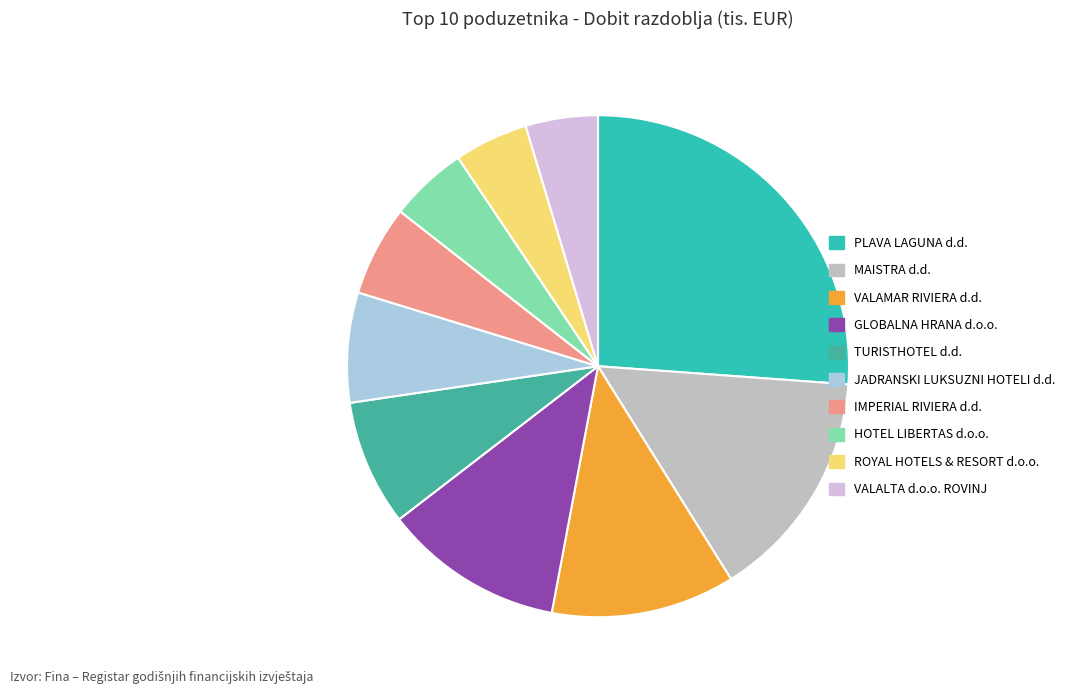

Which has a higher value, PLAVA LAGUNA d.d. or TURISTHOTEL d.d.?

PLAVA LAGUNA d.d.